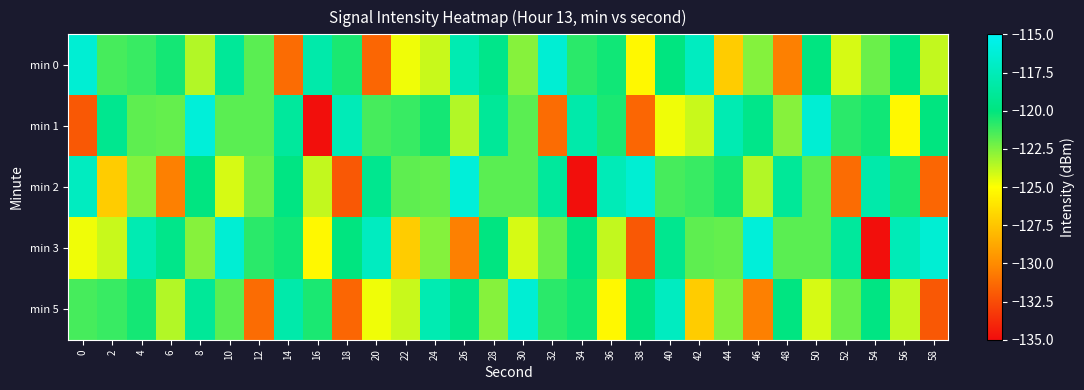

What is the total value across all series at 52?

-617.1